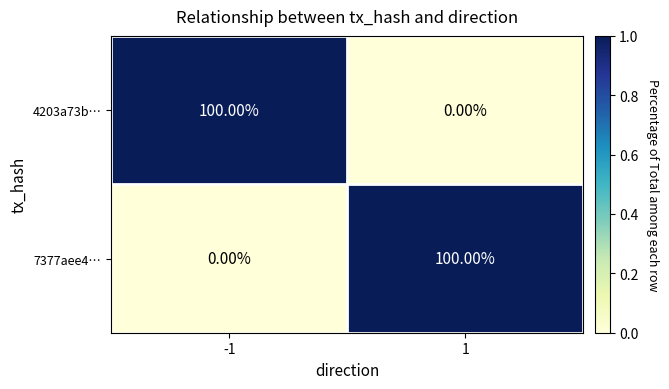

What is the average value of the 4203a73b… series?

50